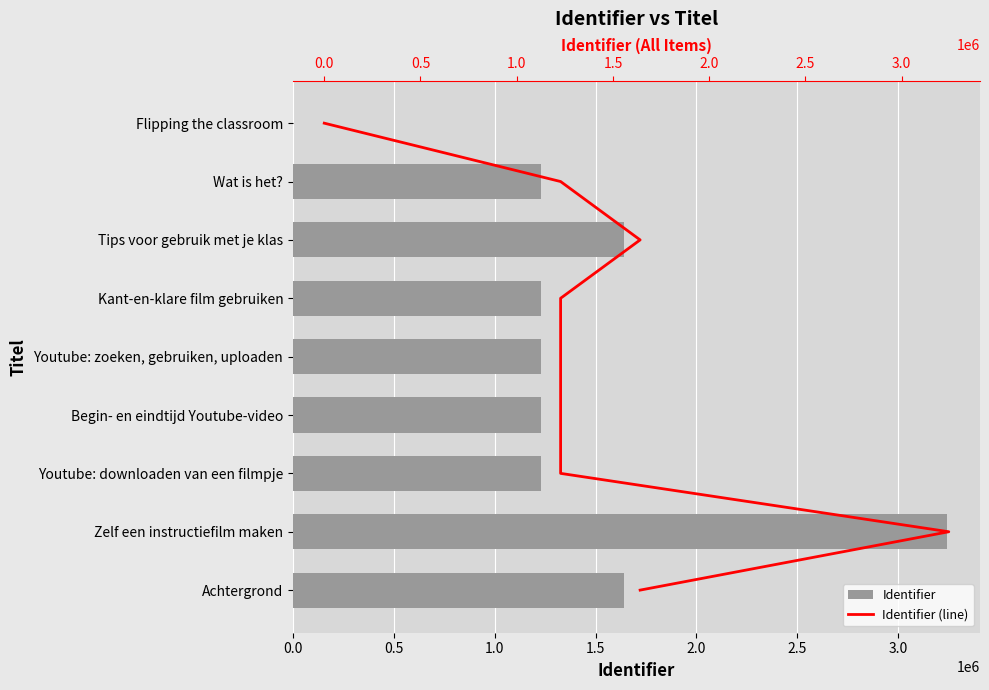

How many values in the Identifier series exceed 1227936?

4